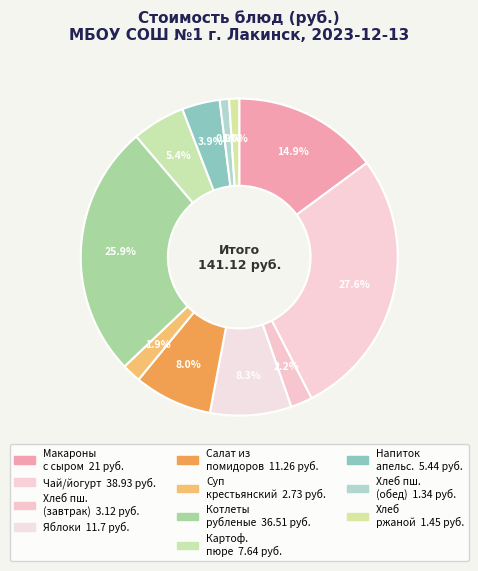

How many slices are in this pie chart?

11